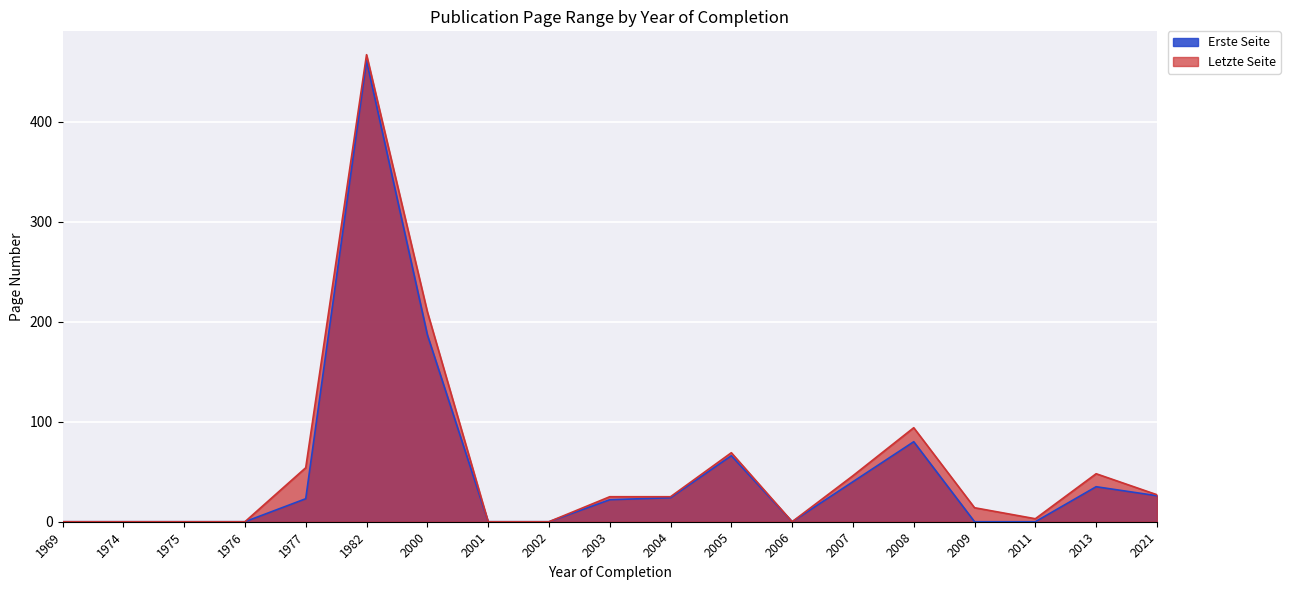

Is it true that Letzte Seite equals -302 at 1969?

False